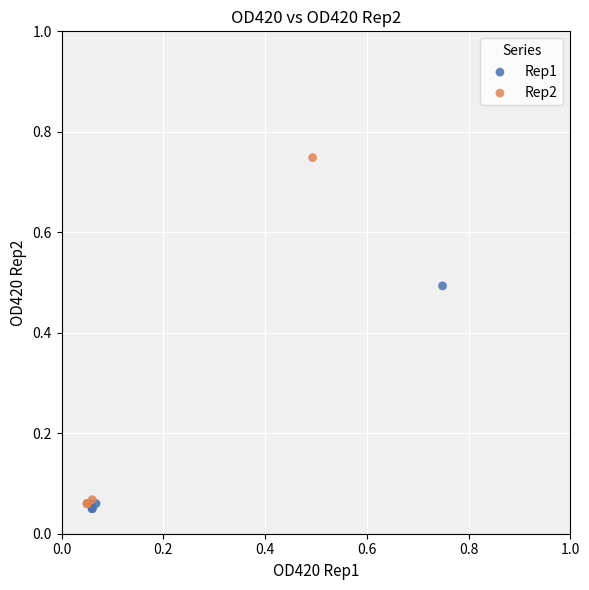

Which series contains the highest Y value?

Rep2